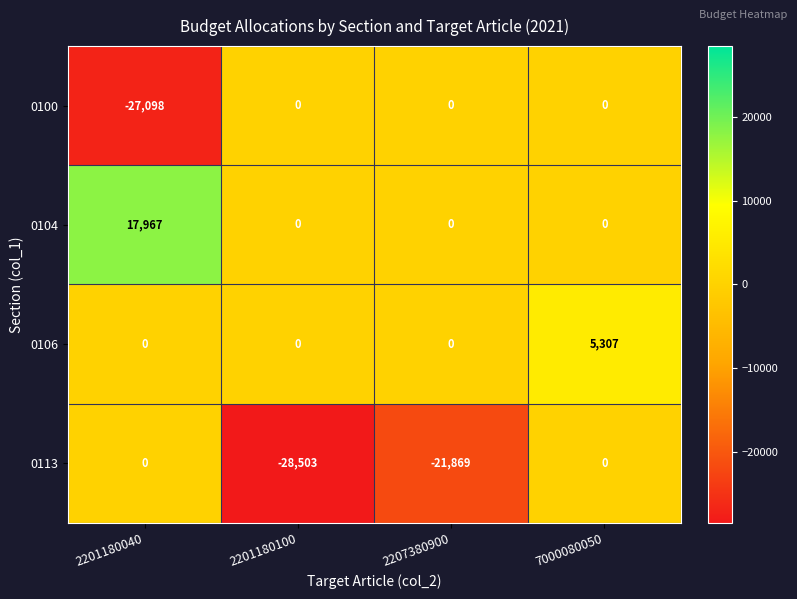

List the series in order of their overall mean, lowest first.

0113, 0100, 0106, 0104